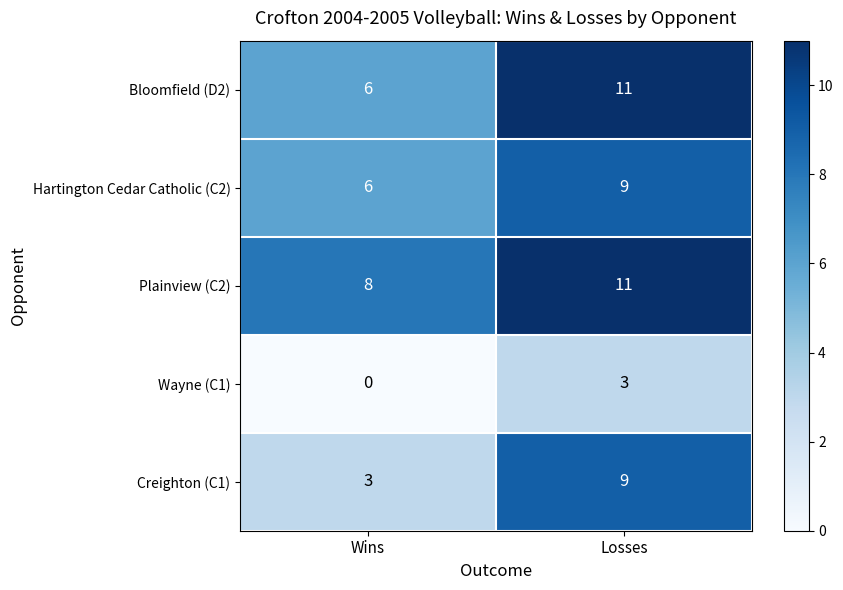

Which label corresponds to the smallest value in the chart?

Wins